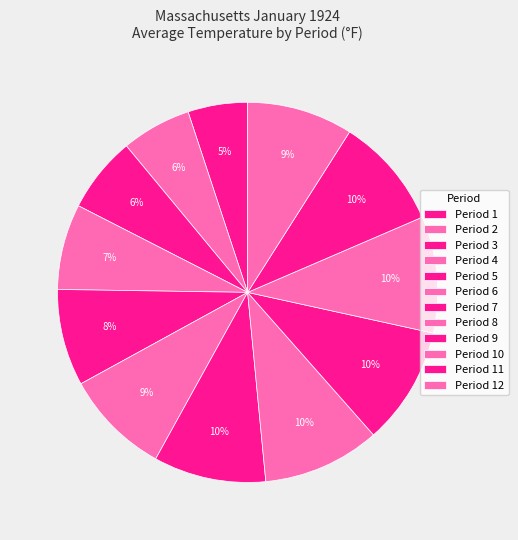

Count the number of slices in the pie.

12